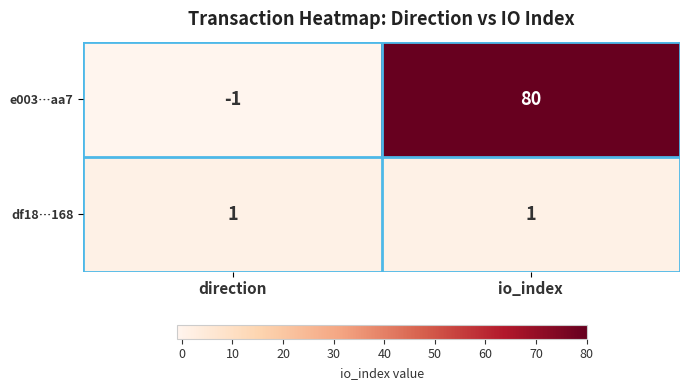

What is the highest value of the e003…aa7 series?

80